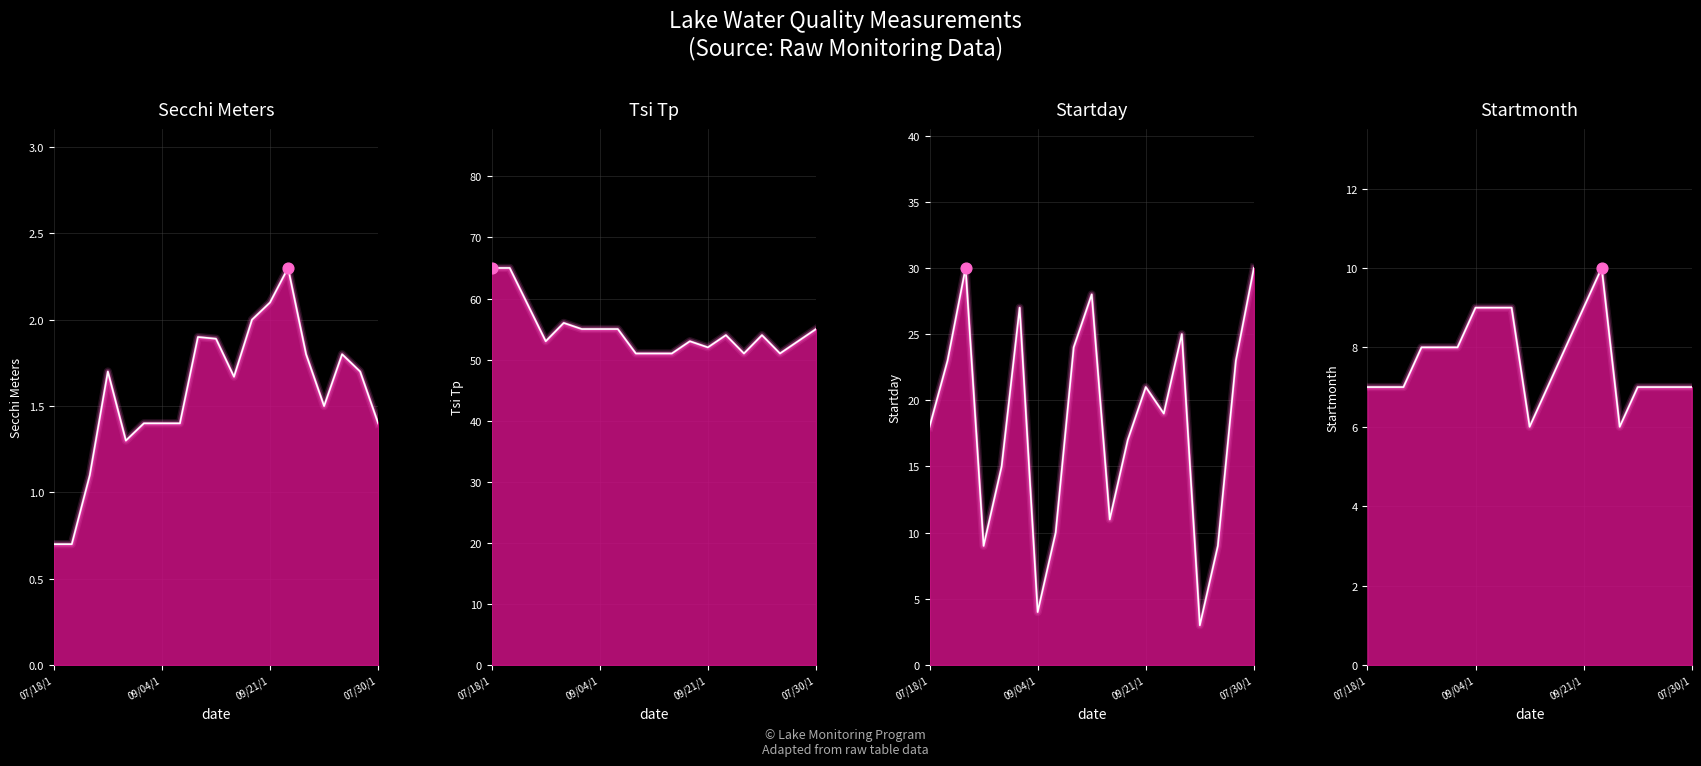

What are all the series names shown in the legend?

Secchi Meters, Tsi Tp, Startday, Startmonth